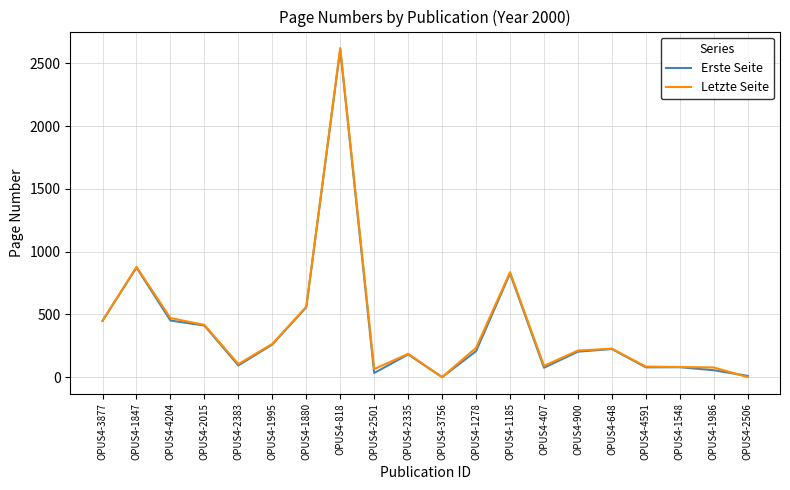

True or false: Erste Seite has more than 2 interior local peaks.

True